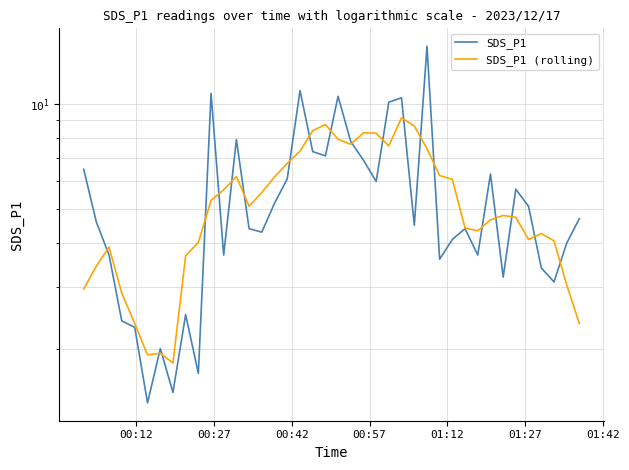

What is the highest value of the SDS_P1 series?

14.6